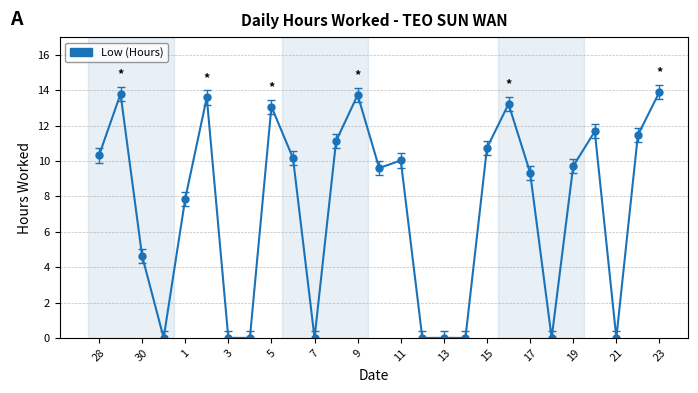

What is the value of the 26th point from the left?

11.5